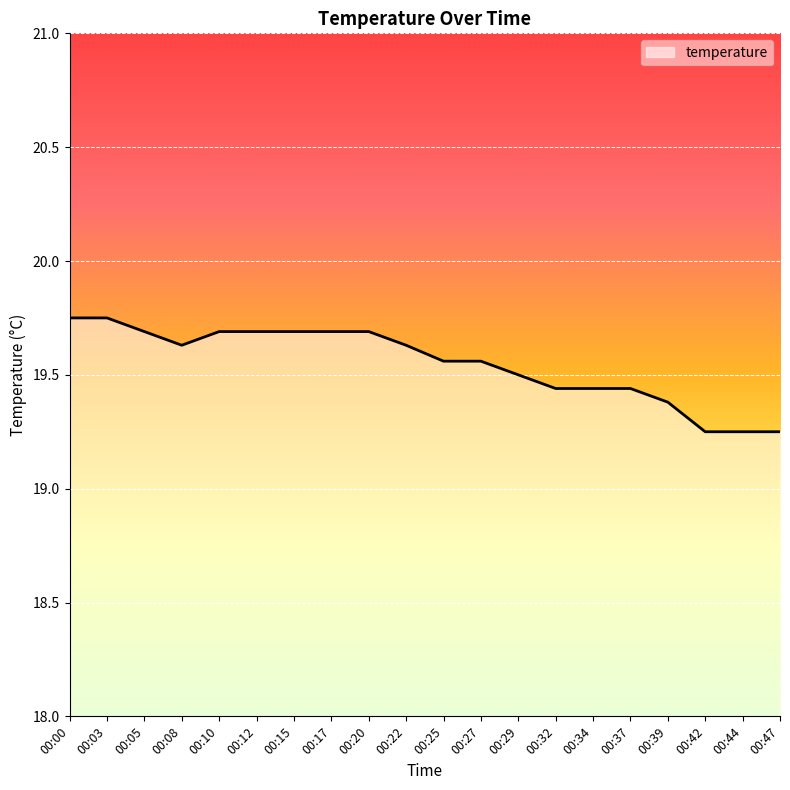

Is it true that the value at 00:25 is 19.6?

True